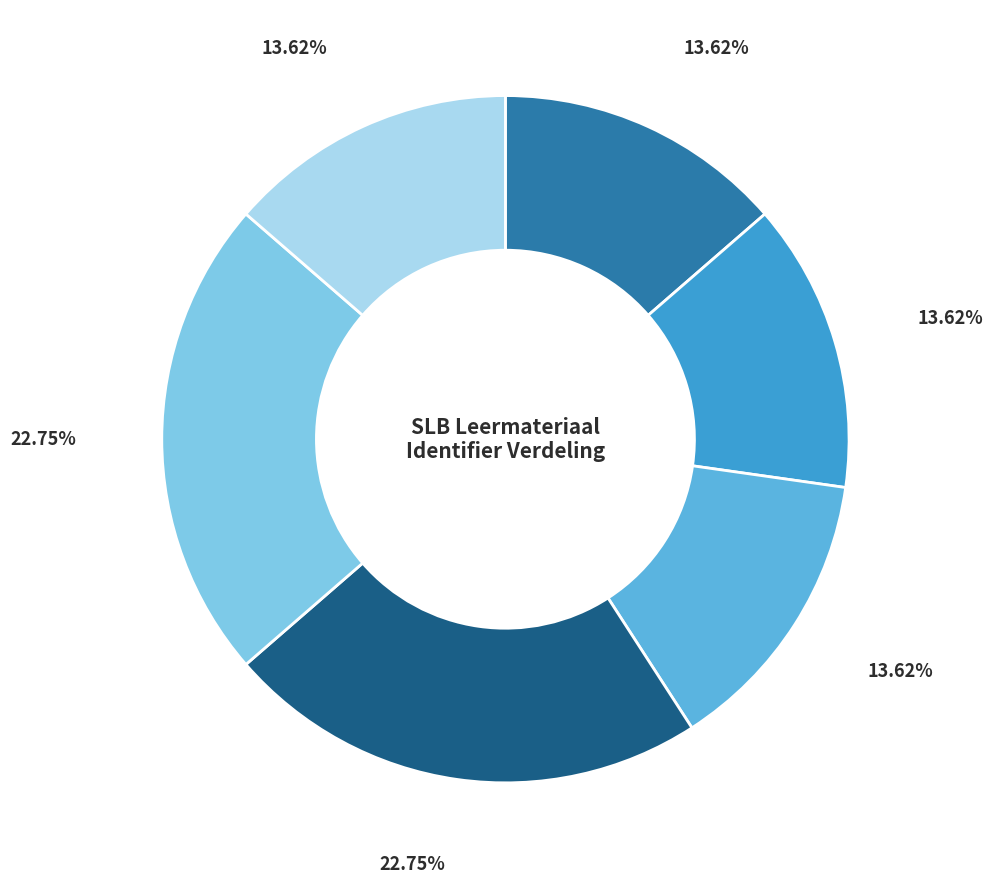

Does any single category account for the majority?

No